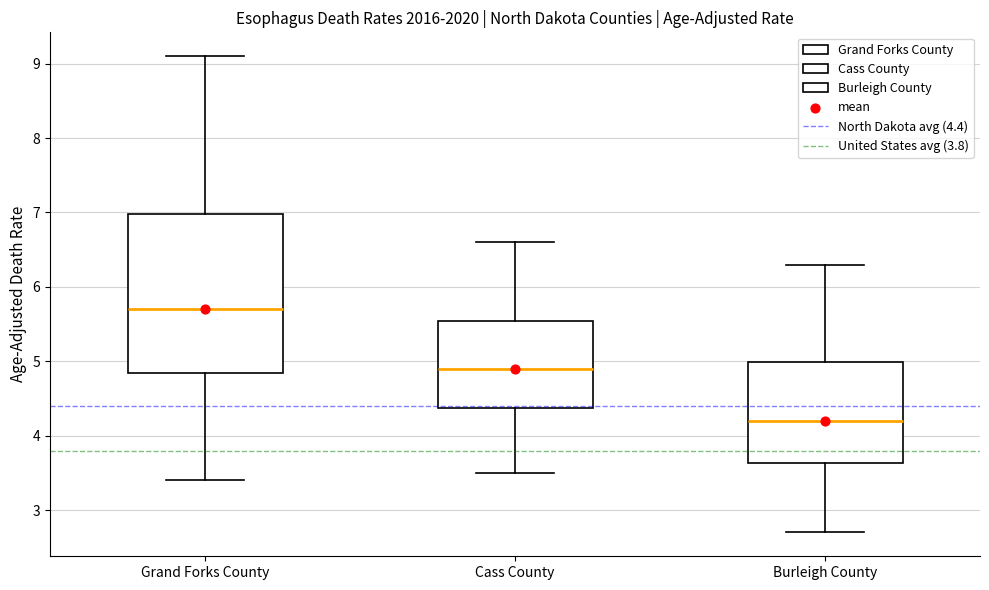

Which box's median line is the highest?

Grand Forks County